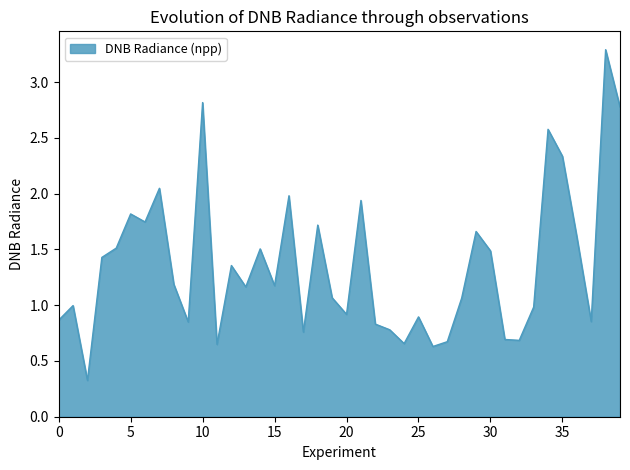

What is the greatest value displayed?

3.3